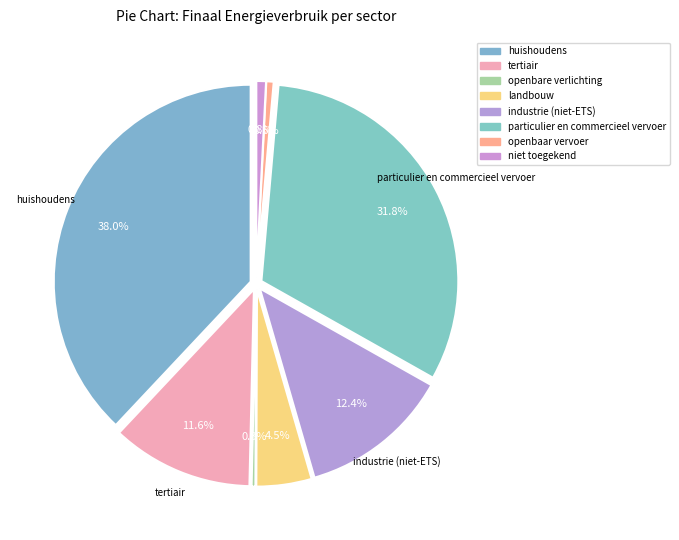

What is the total percentage of openbaar vervoer and industrie (niet-ETS)?

13.0%